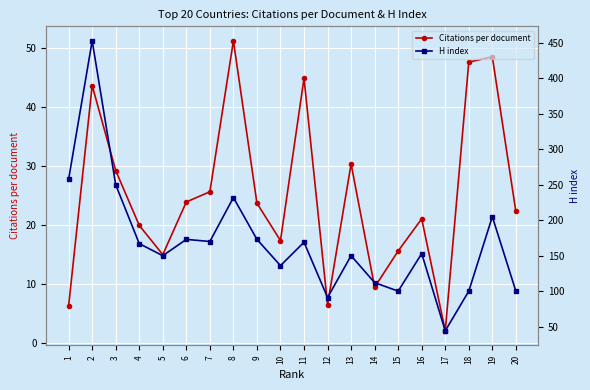

True or false: Citations per document and H index cross at least once.

False